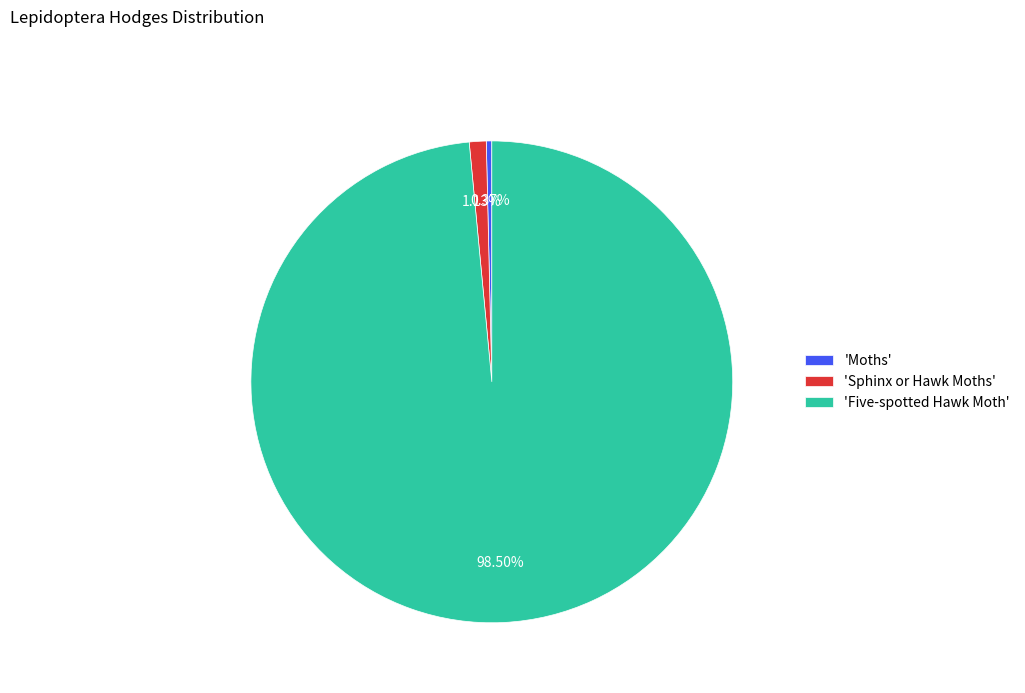

Rank the categories by value from lowest to highest.

'Moths', 'Sphinx or Hawk Moths', 'Five-spotted Hawk Moth'